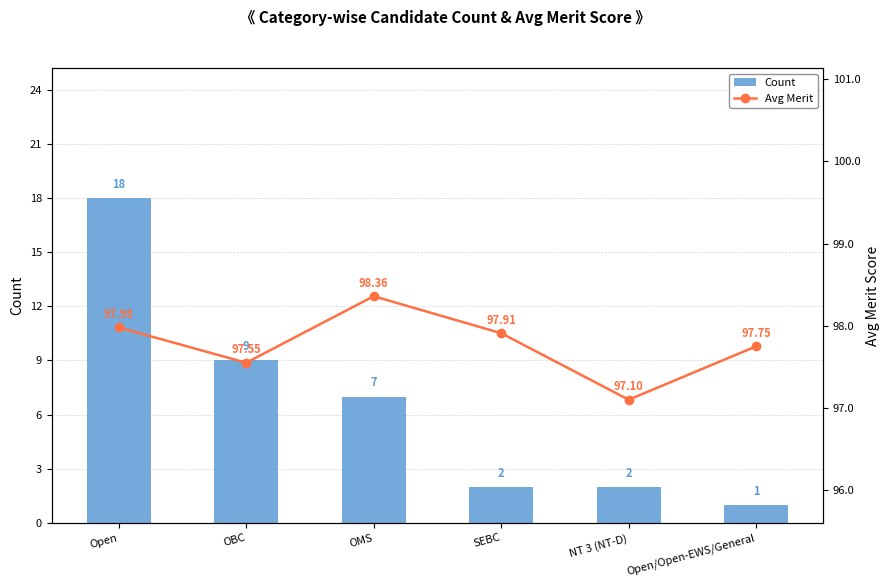

Is the value of Avg Merit at NT 3 (NT-D) greater than the value of Count at NT 3 (NT-D)?

Yes